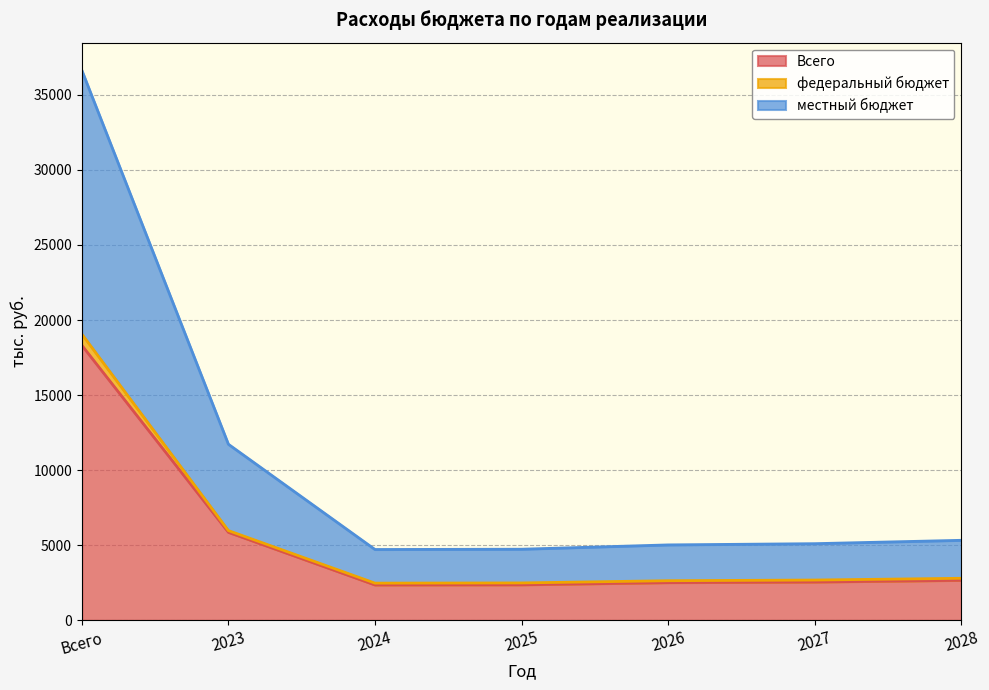

The Всего series shows 2358.8 at 2024. True or false?

True